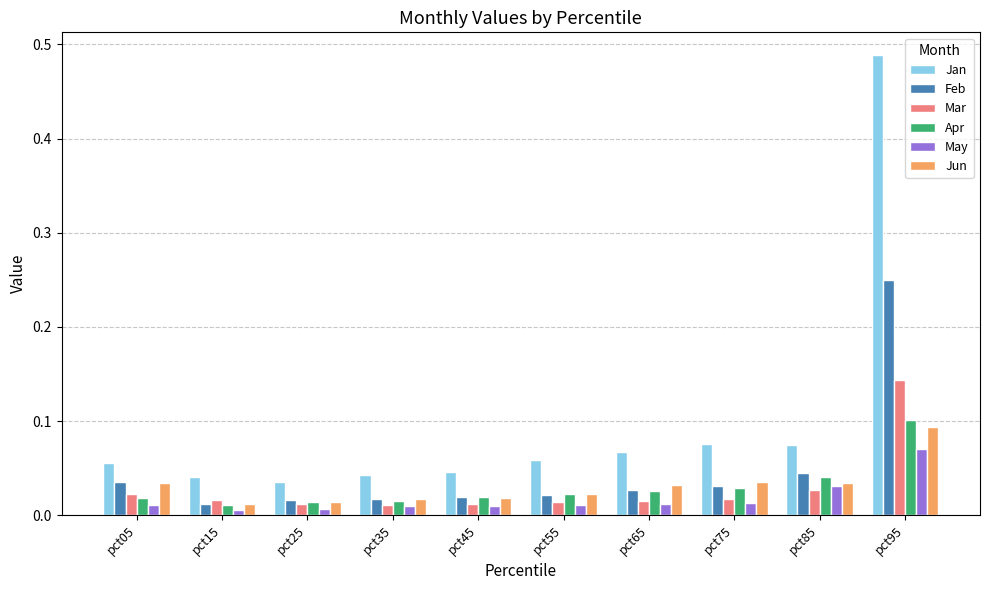

How many bars are there in each group?

6